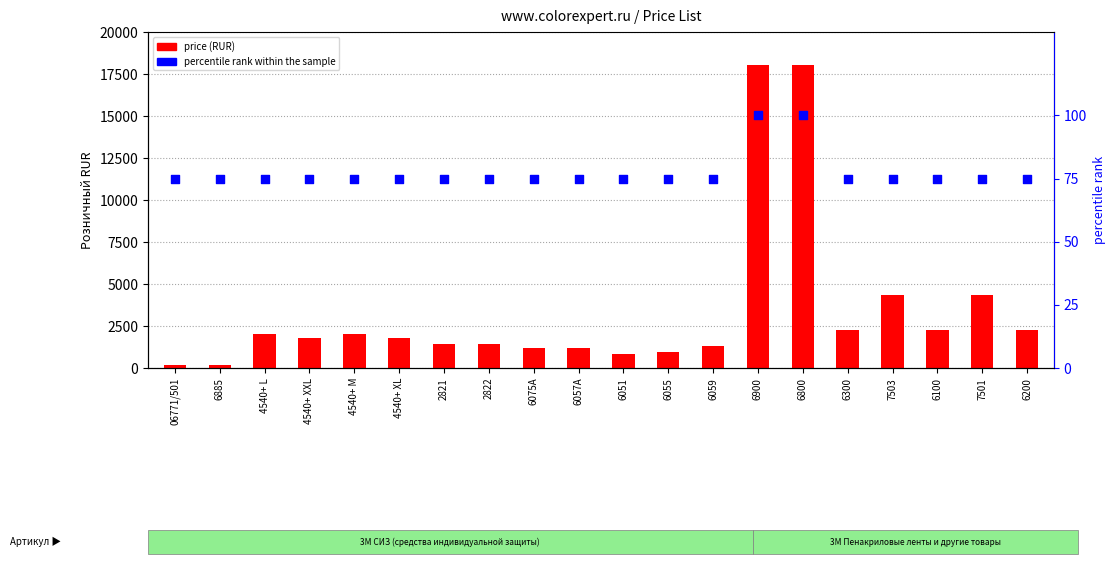

Which series has the largest Y range (max minus min)?

price (RUR)